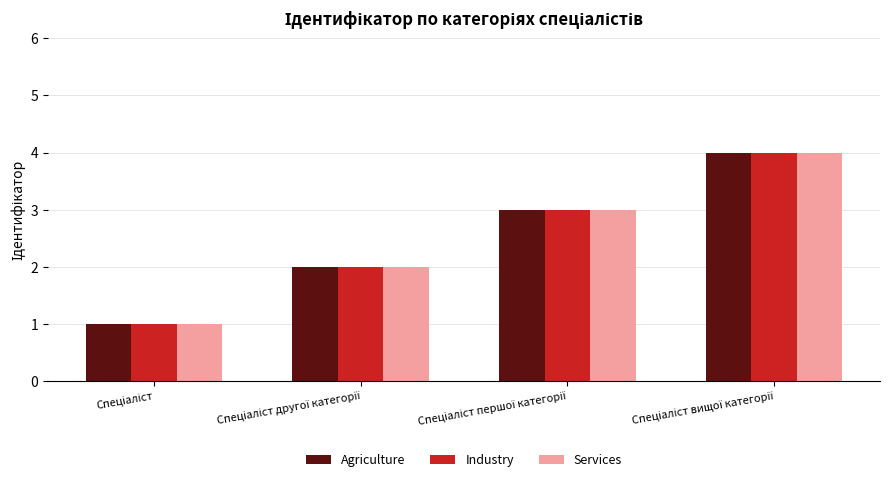

What is the maximum value for Services?

4